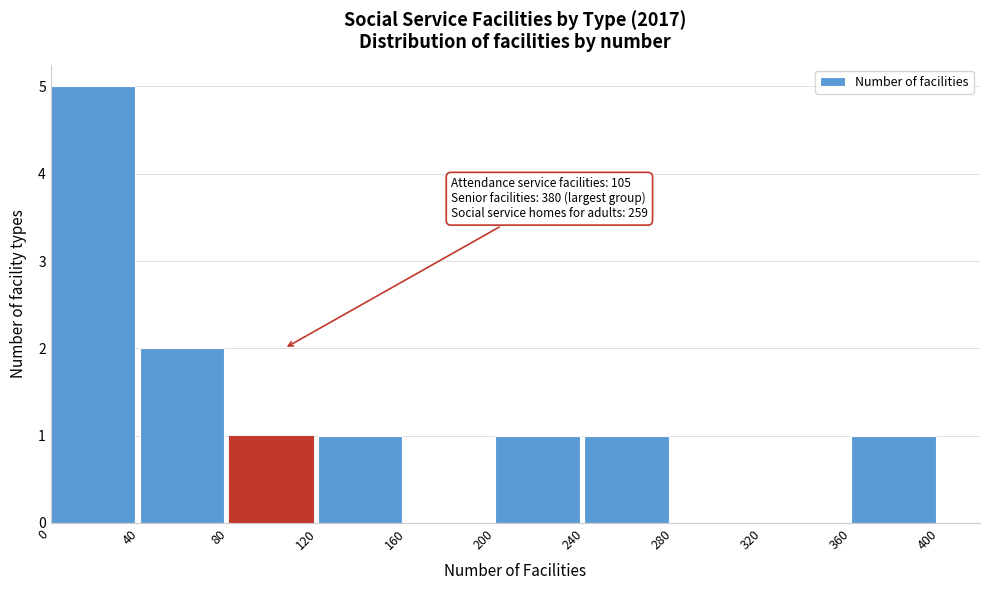

Over which range of the x-axis is the bar tallest?

0 to 40